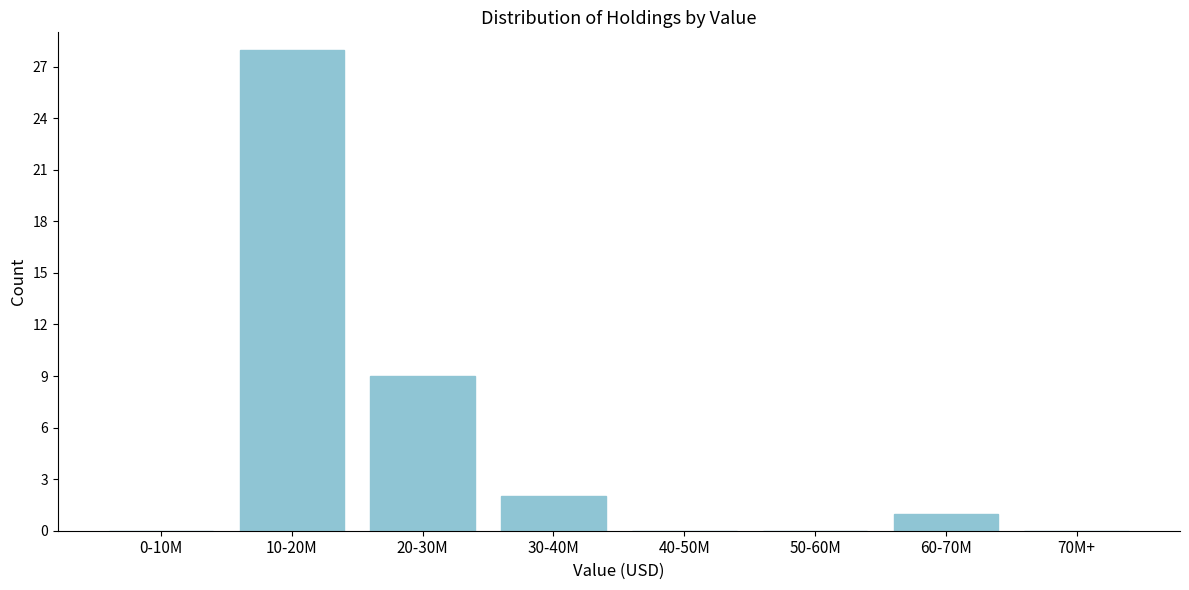

Reading left to right, list all the values displayed in this chart.

0-10M=0	10-20M=28	20-30M=9	30-40M=2	40-50M=0	50-60M=0	60-70M=1	70M+=0